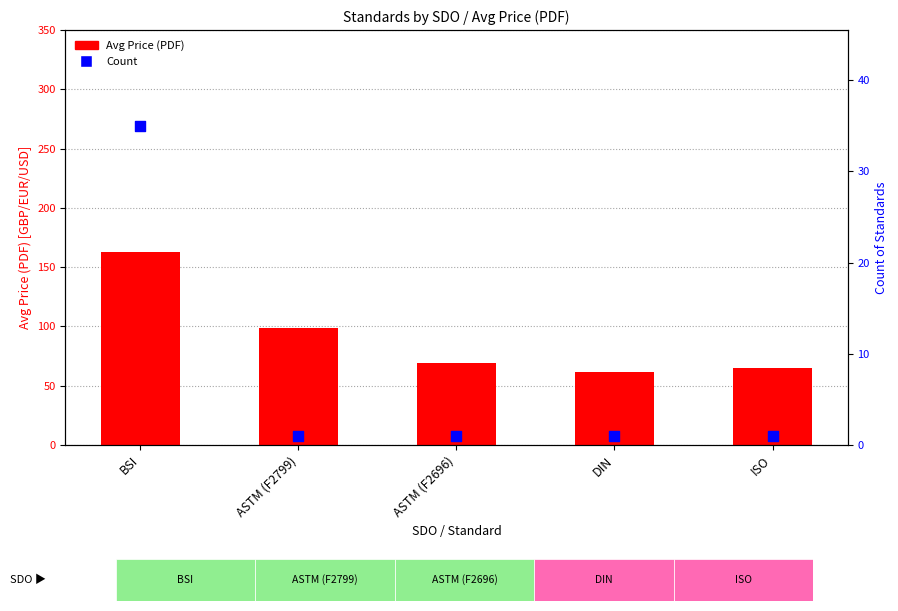

What are all the series names shown in the legend?

Avg Price (PDF), Count